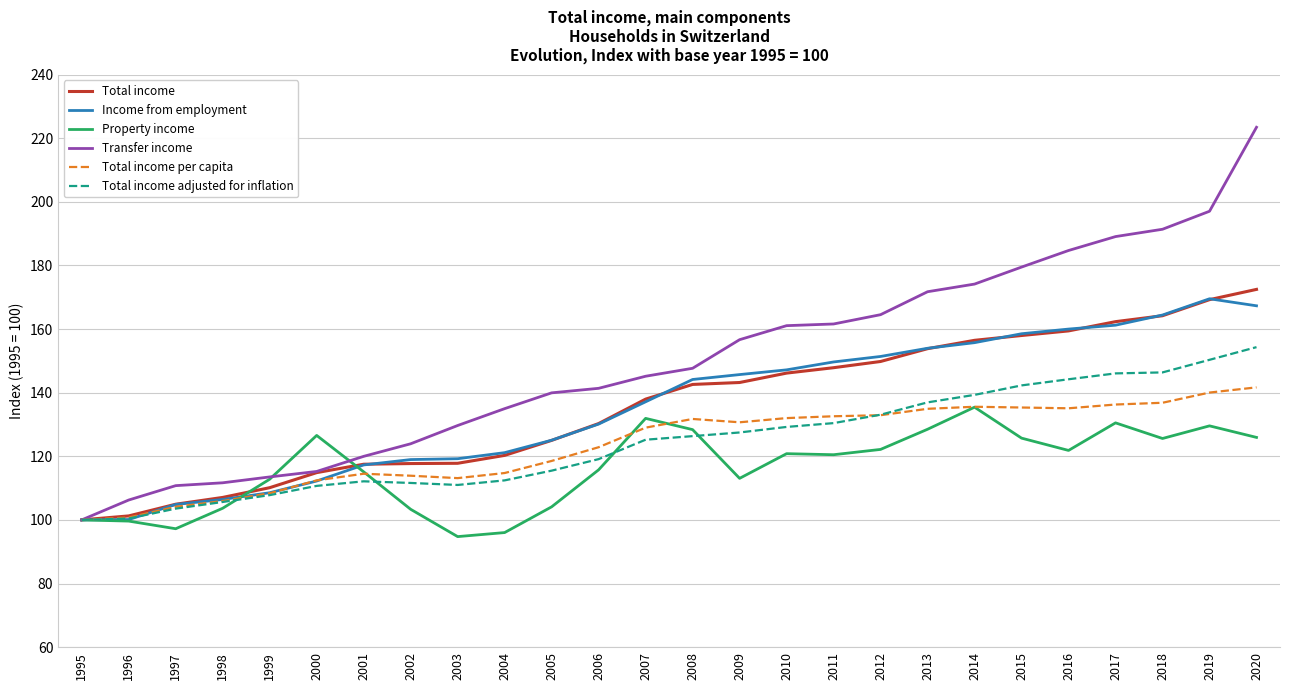

At which category is the sum across all series the highest?

2020